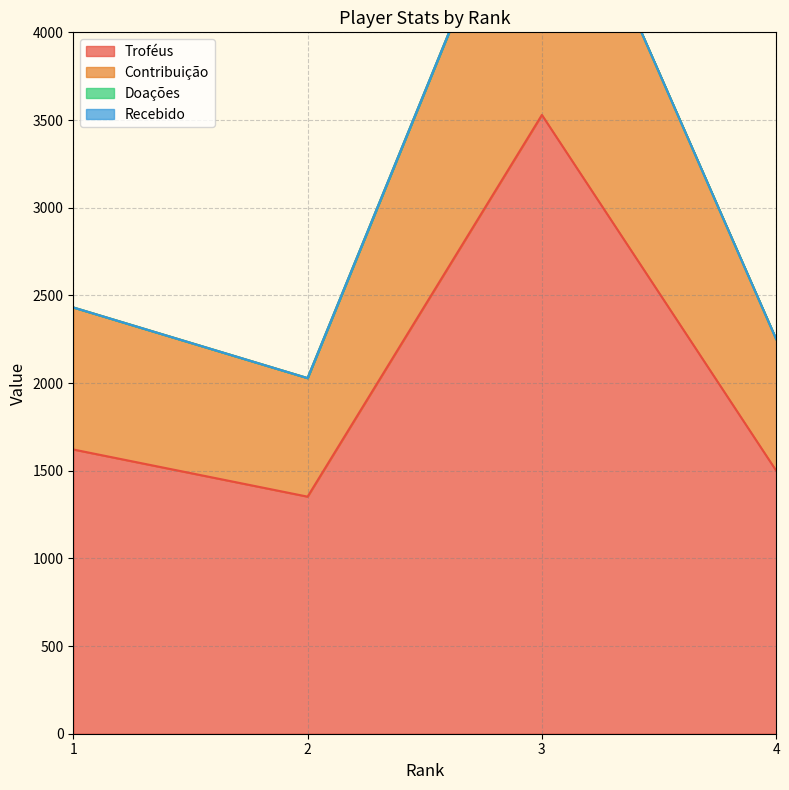

In Troféus, how many points are lower than both neighbors (excluding endpoints)?

1